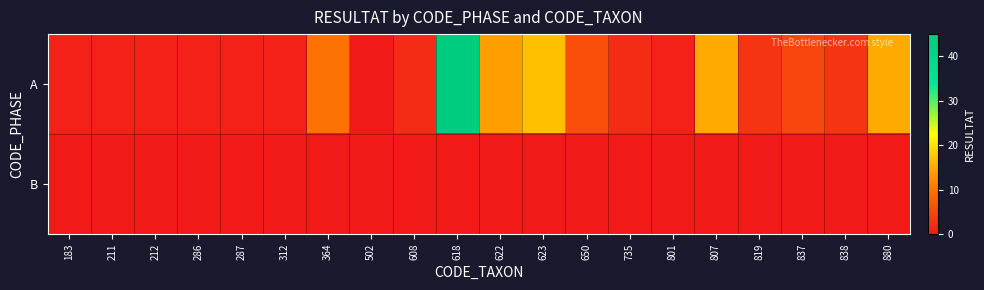

At 608, list the series in order from largest to smallest.

A, B